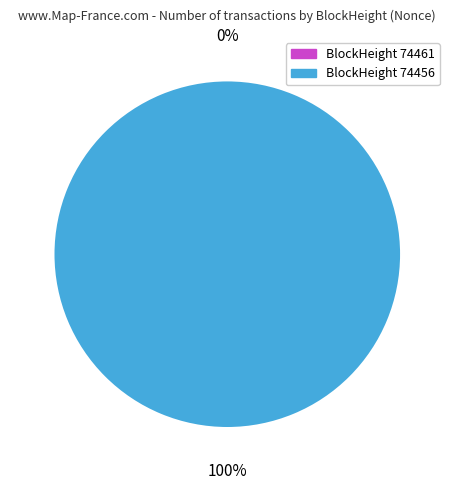

What is the majority slice?

74456